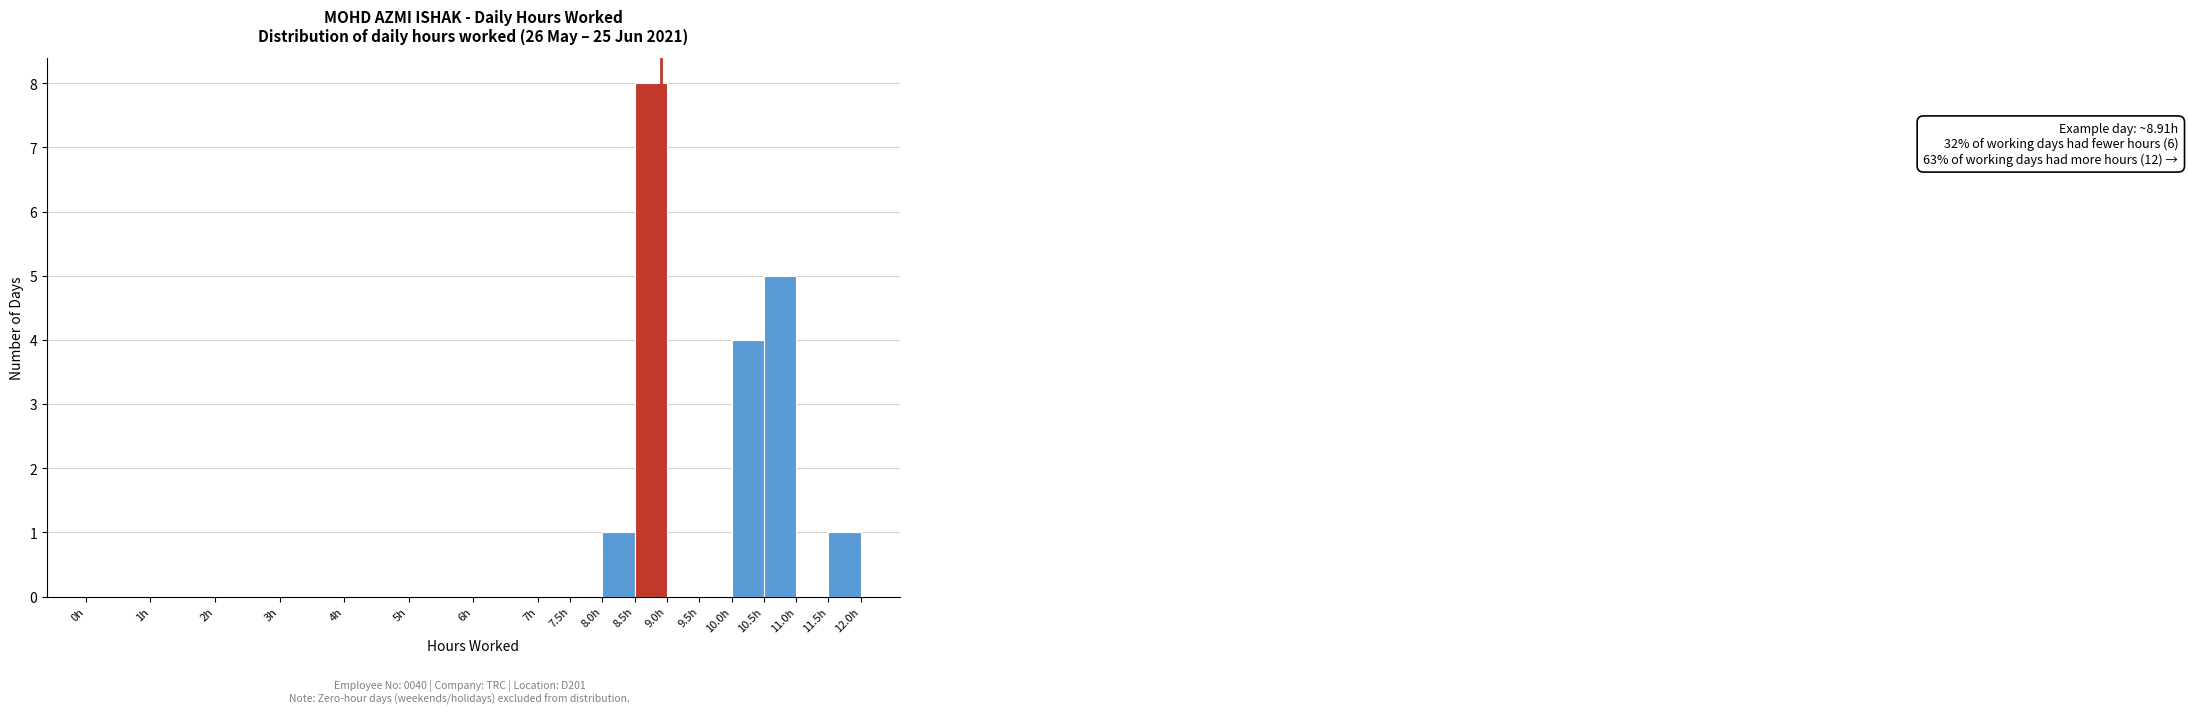

Over which range of the x-axis is the bar tallest?

8.5 to 9.0